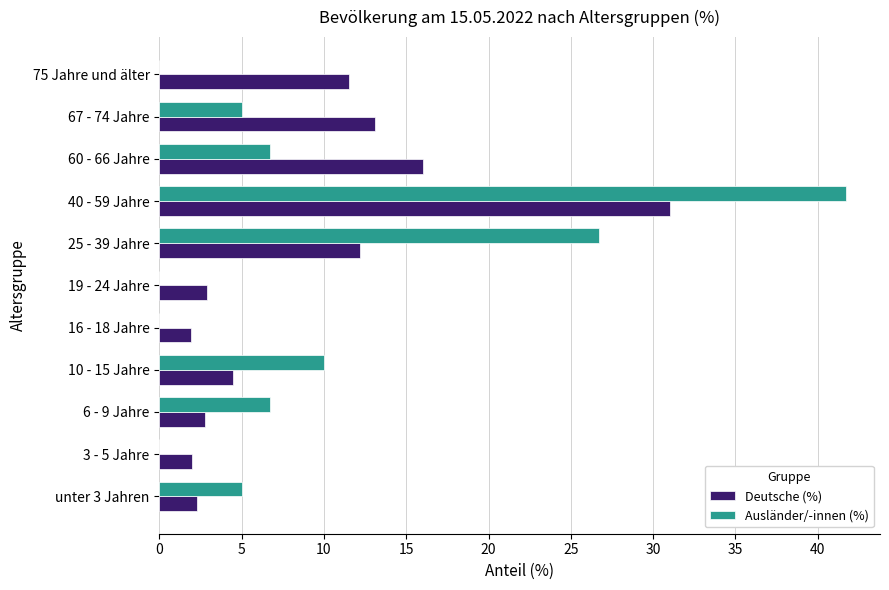

Which series changed the most between 19 - 24 Jahre and 67 - 74 Jahre?

Deutsche (%)